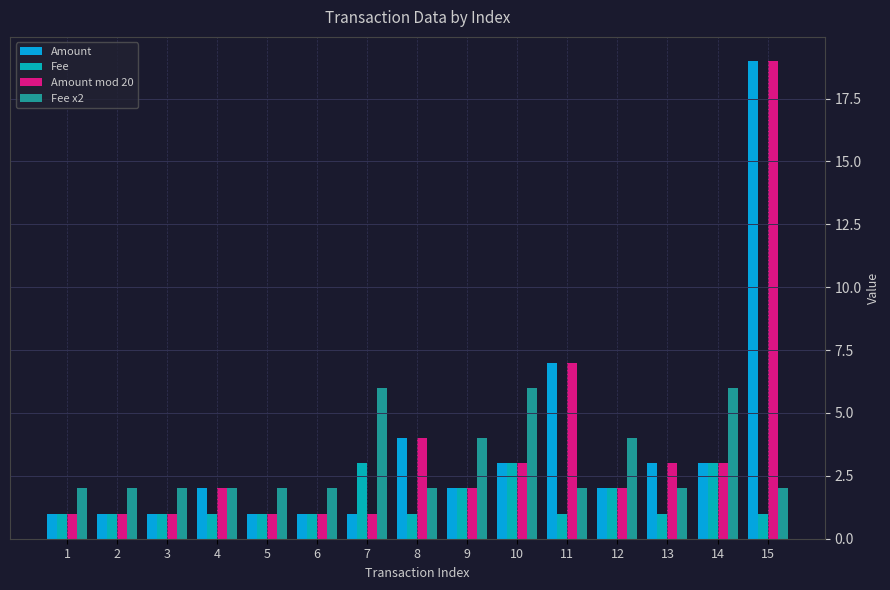

What is the spread (max minus min) of values at 10?

3.0